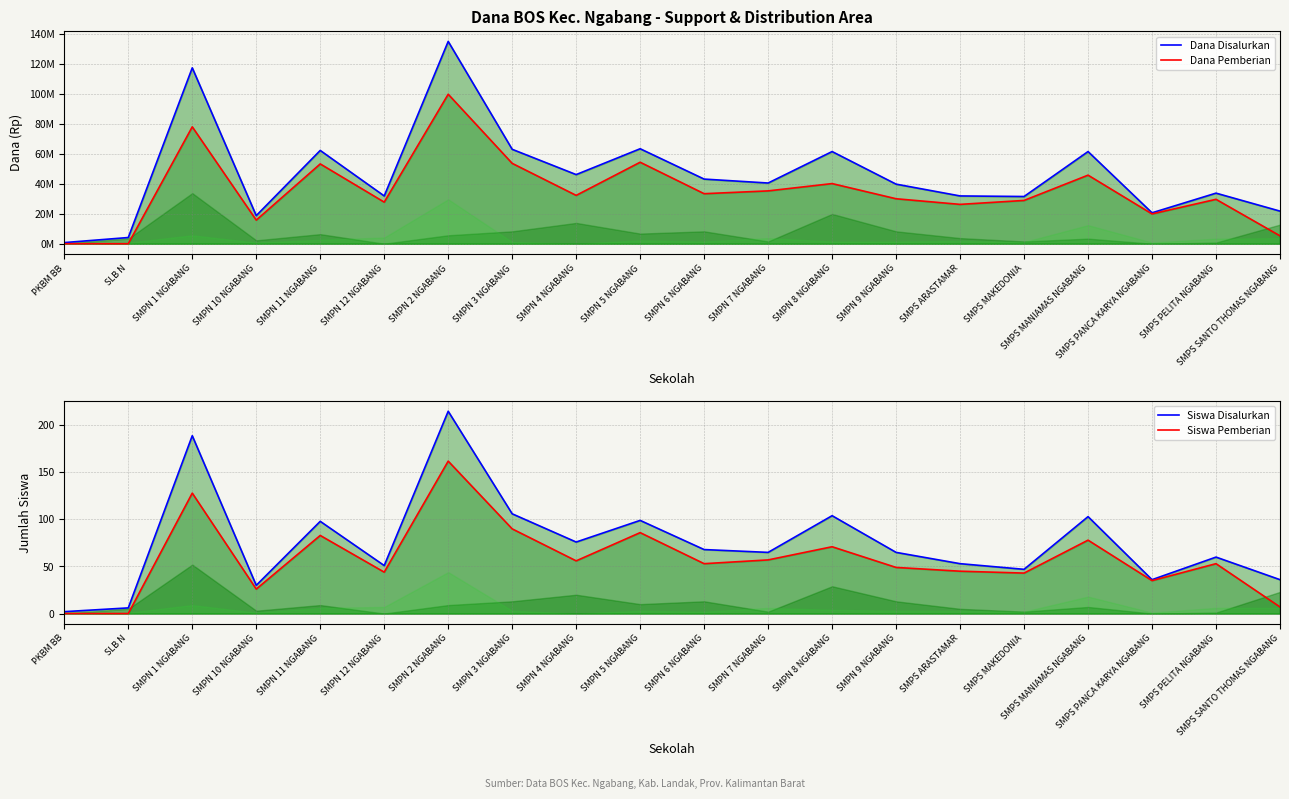

Which series changed the most between SMPN 12 NGABANG and SMPN 2 NGABANG?

Dana Disalurkan